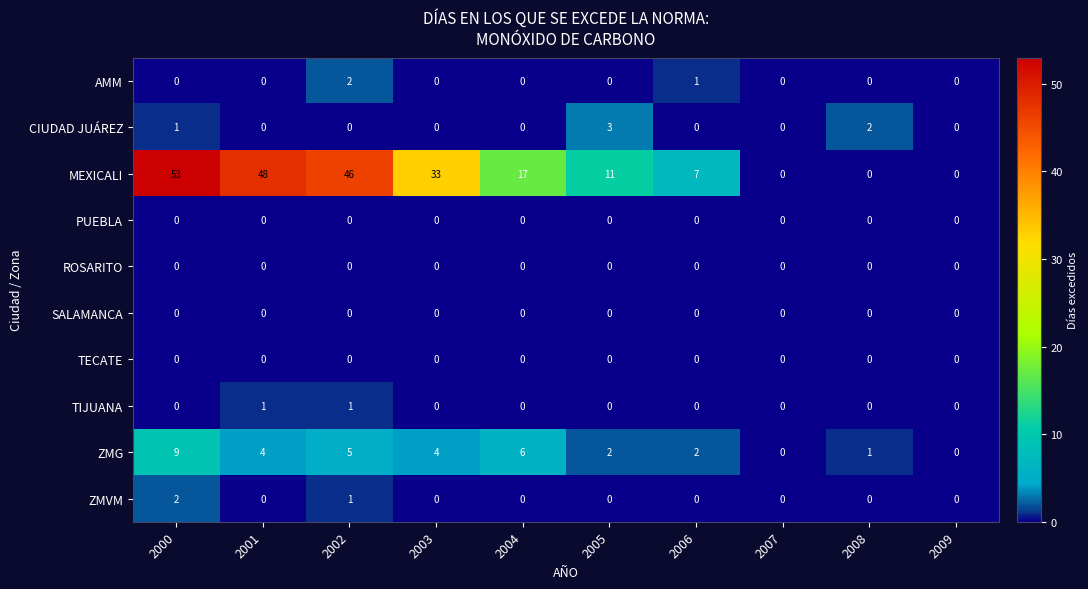

At which category is the sum across all series the highest?

2000